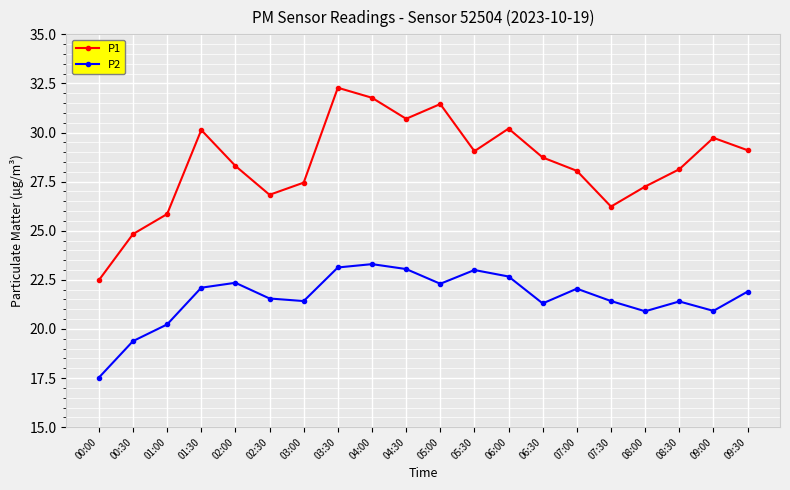

What is the value of the P2 point at the 18th from the left?

21.4